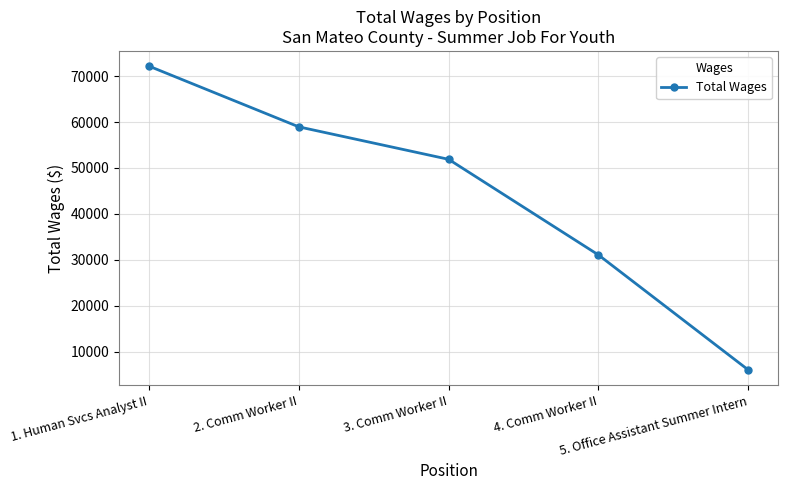

What is the label of the 3rd point from the left?

3. Comm Worker II